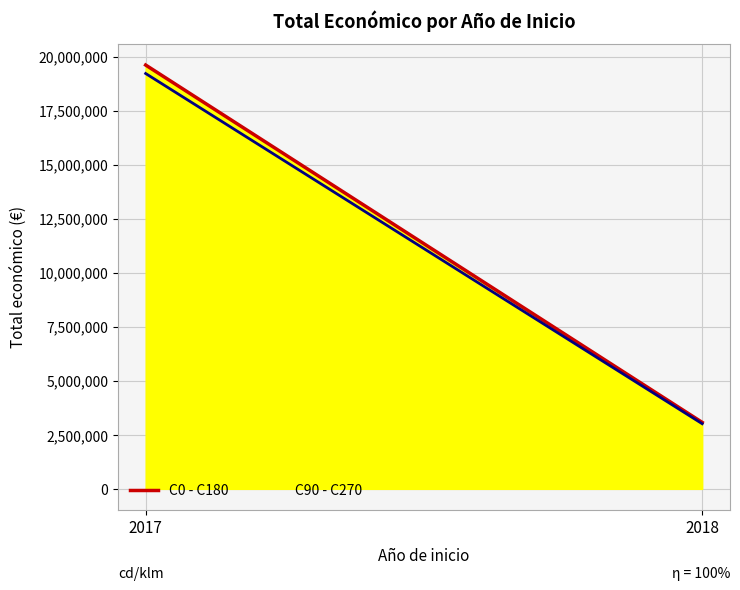

Reading right to left, what are all the values shown in this chart?

C0 - C180: 3075025.0	19605478.0
C90 - C270: 3013524.5	19213368.4